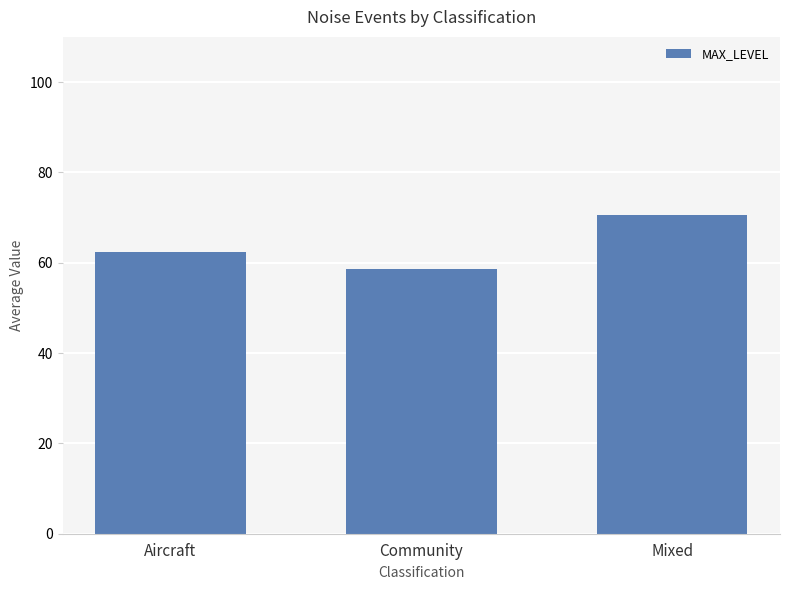

At which label does the data first exceed 62?

Aircraft